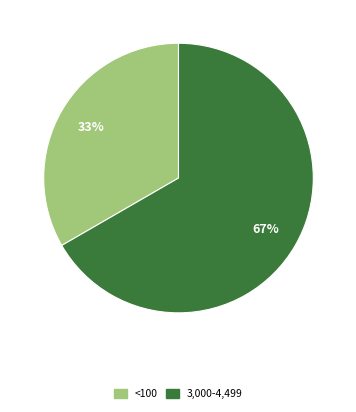

Is it true that <100 is 33% of the pie?

True